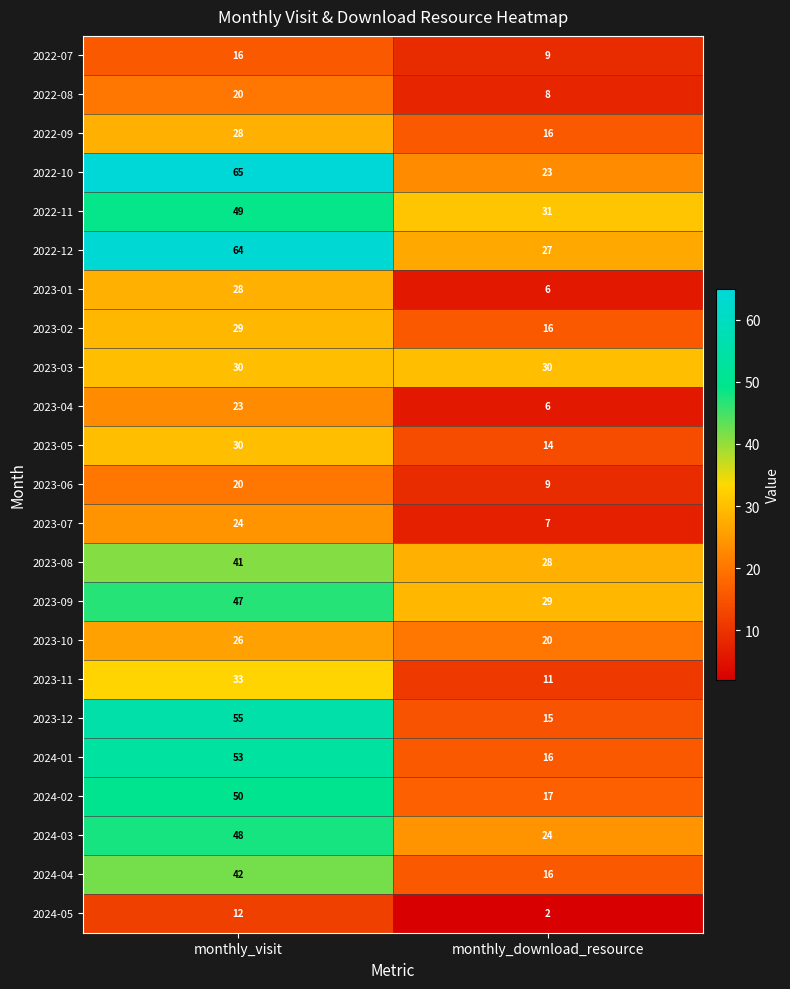

How many distinct data groups are displayed?

23